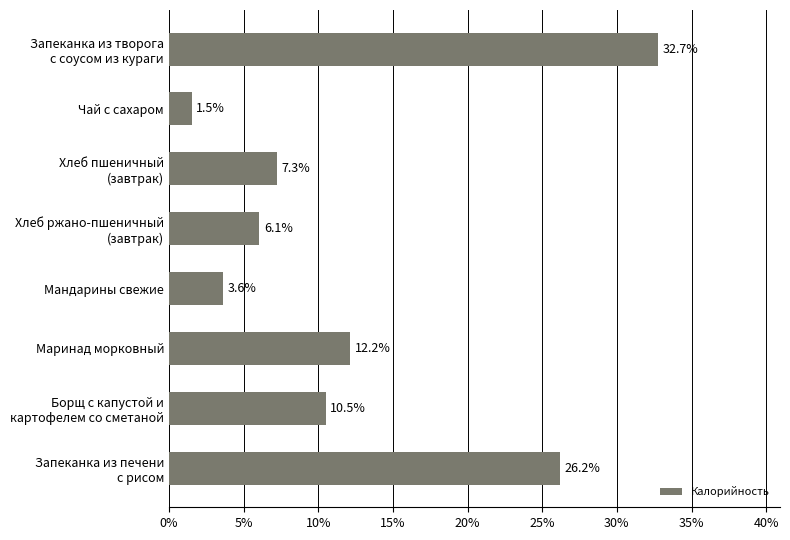

What is the average value?

12.5